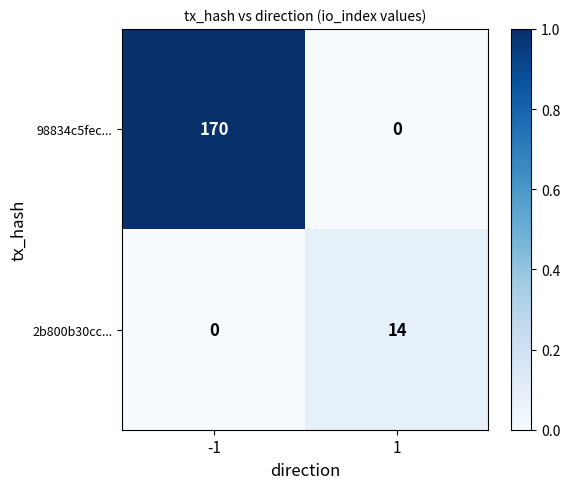

How many categories are shown in the chart?

2